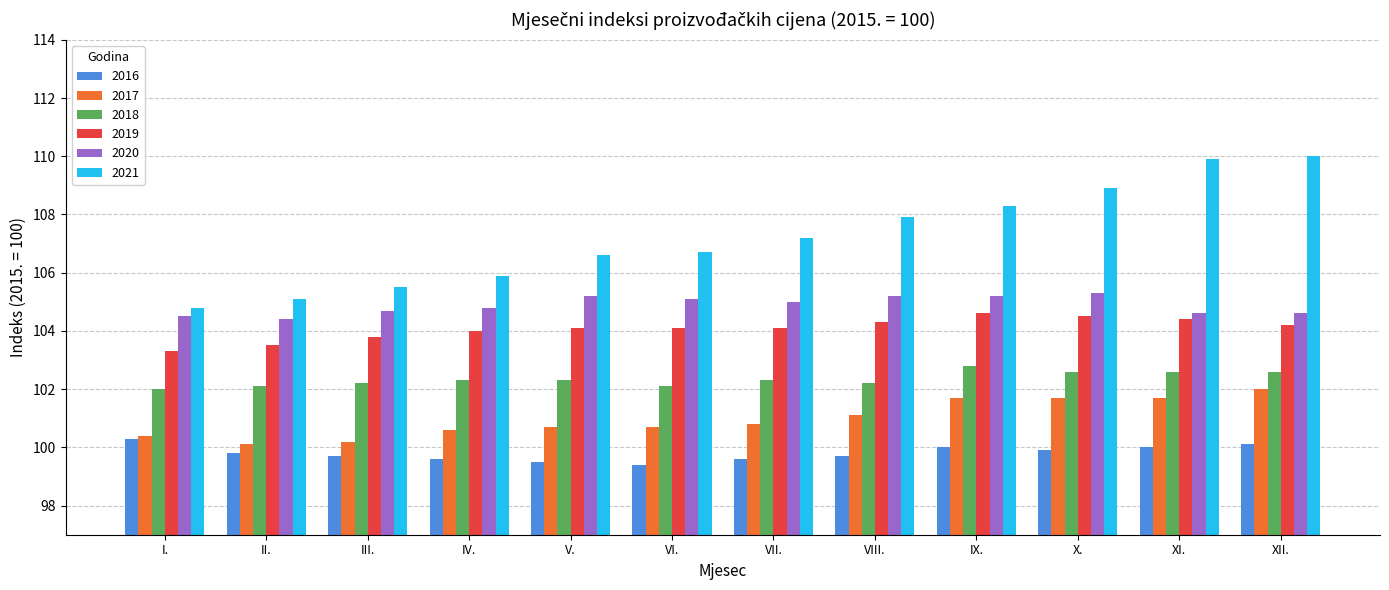

Does the chart contain any negative values?

No